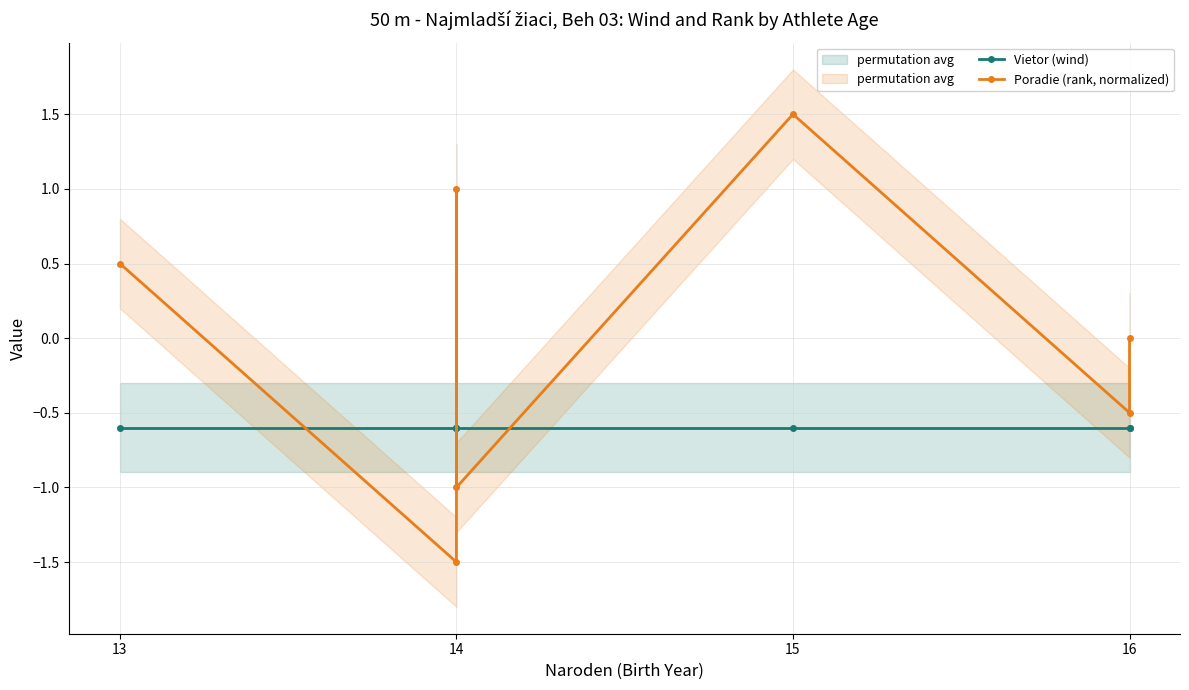

Is it true that Vietor (wind) equals -0.6 at 14?

True